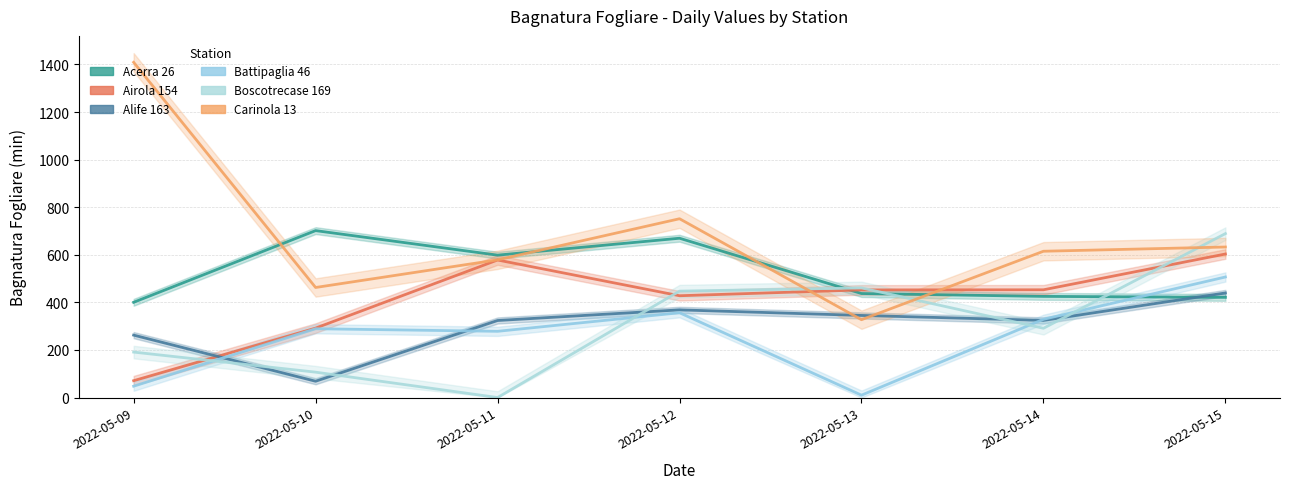

Rank the series at 2022-05-12 from highest to lowest value.

Carinola 13, Acerra 26, Boscotrecase 169, Airola 154, Alife 163, Battipaglia 46